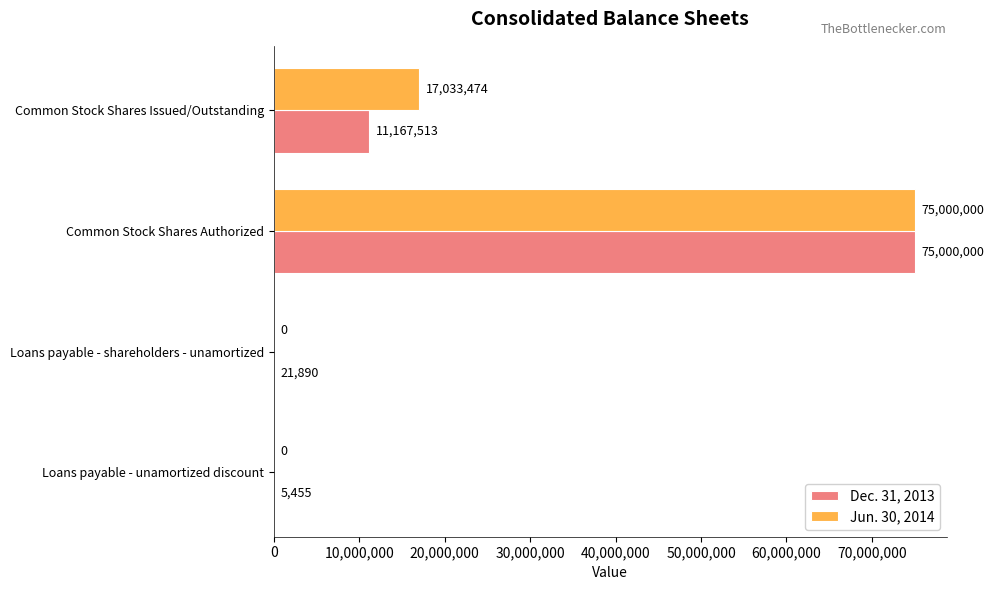

How many positive values does the Jun. 30, 2014 series have?

2